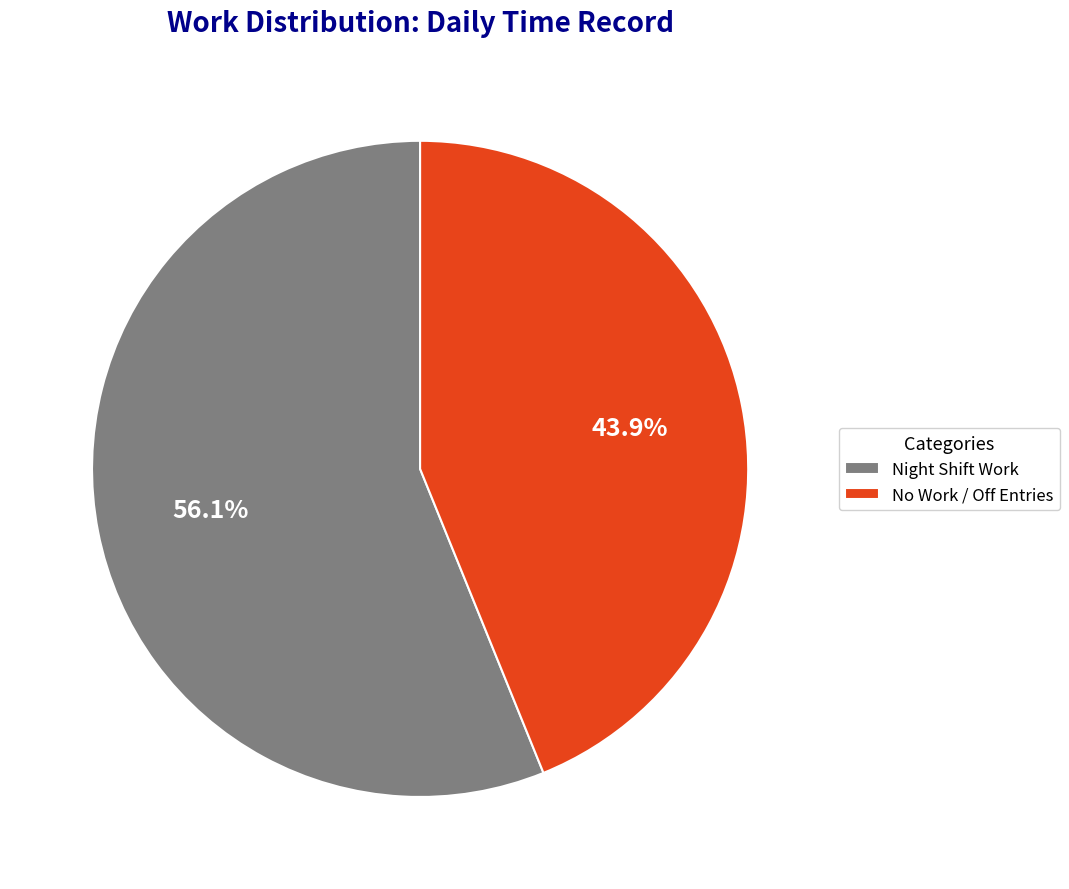

Which slice is the smallest?

No Work / Off Entries